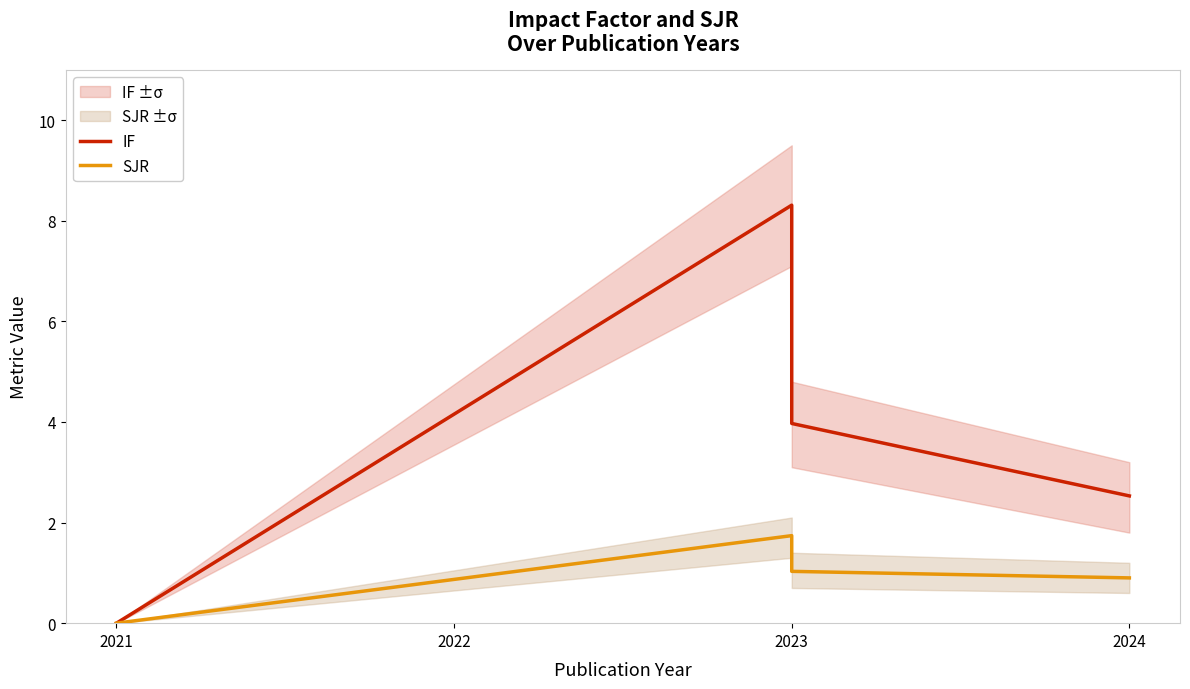

Which series changed the most between 2021 and 2023?

IF